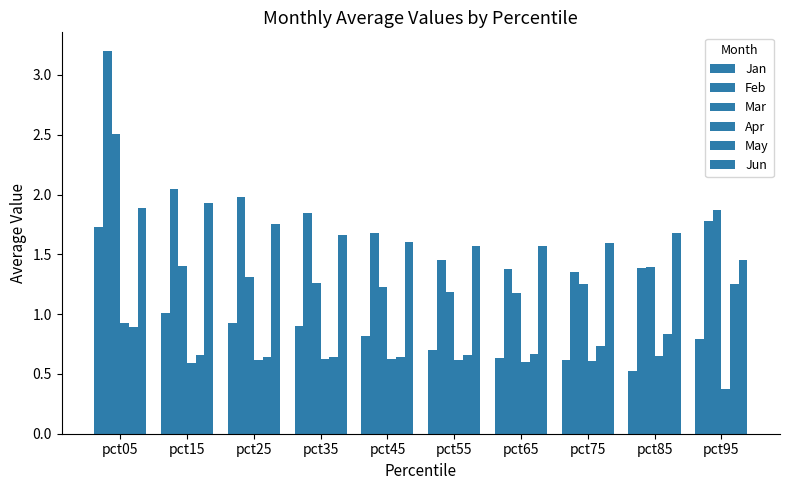

What is the total value across all series at pct45?

6.6